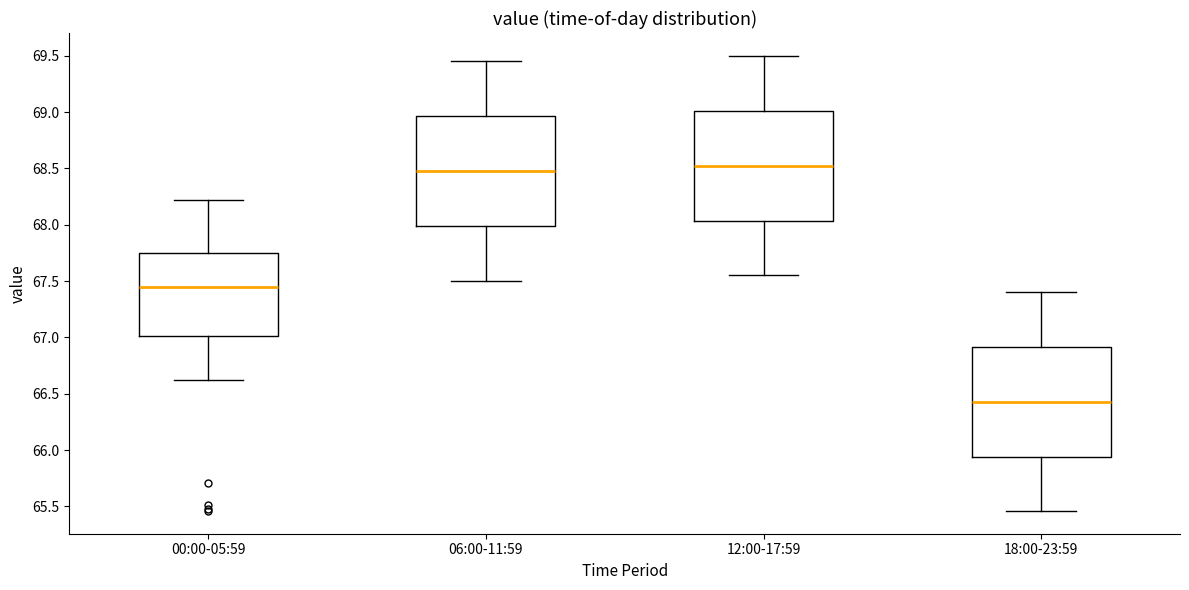

Reading left to right, transcribe this box plot: for each box, give where its median line is, the range the box spans, and where its two whiskers end, as read against the y-axis. The values are not printed on the chart, so give them approximately, as read against the axis.

00:00-05:59: median 67.45, box 67.00 to 67.75, whiskers 66.60 to 68.20
06:00-11:59: median 68.50, box 68.00 to 68.95, whiskers 67.50 to 69.45
12:00-17:59: median 68.55, box 68.05 to 69.00, whiskers 67.55 to 69.50
18:00-23:59: median 66.45, box 65.95 to 66.90, whiskers 65.45 to 67.40